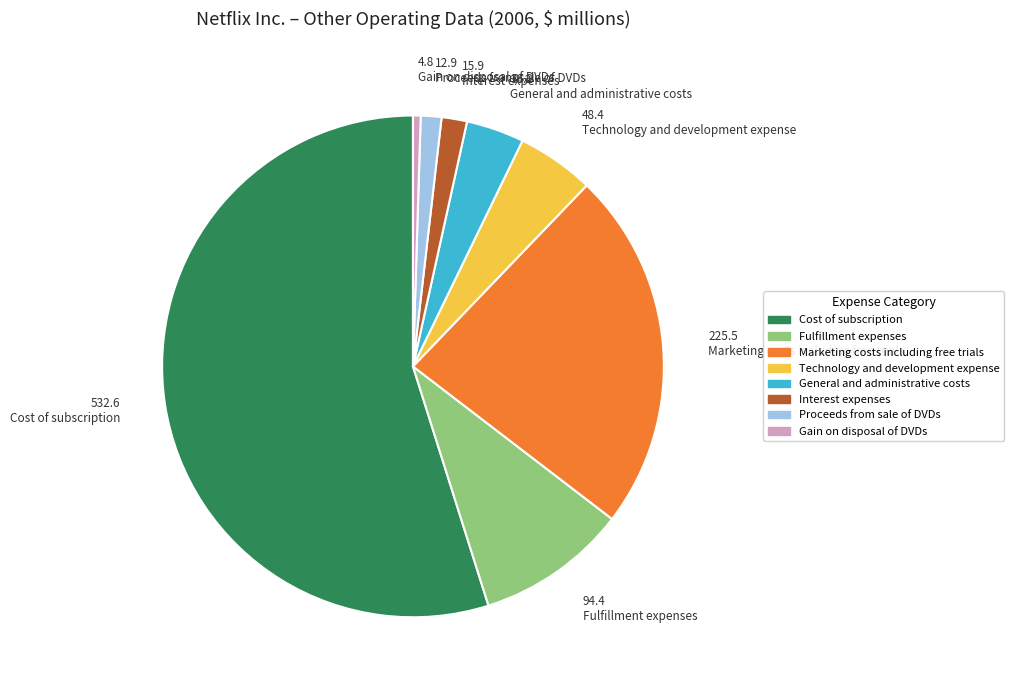

Which category has the smallest portion of the pie?

Gain on disposal of DVDs